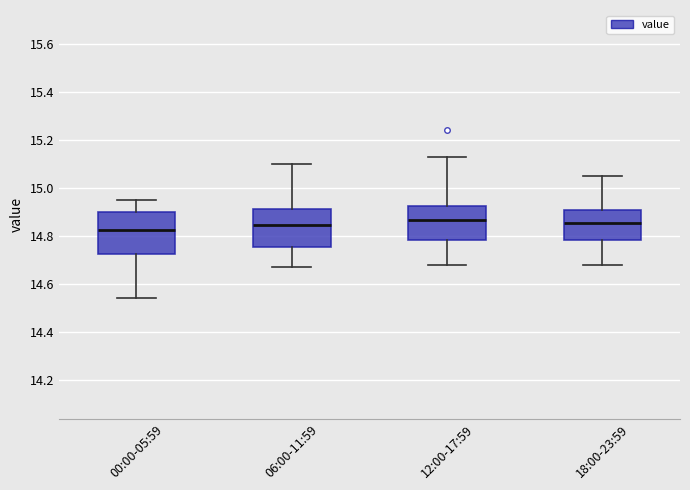

Reading left to right, transcribe this box plot: for each box, give where its median line is, the range the box spans, and where its two whiskers end, as read against the y-axis. The values are not printed on the chart, so give them approximately, as read against the axis.

00:00-05:59: median 14.82, box 14.72 to 14.90, whiskers 14.54 to 14.96
06:00-11:59: median 14.84, box 14.76 to 14.92, whiskers 14.68 to 15.10
12:00-17:59: median 14.86, box 14.78 to 14.92, whiskers 14.68 to 15.14
18:00-23:59: median 14.86, box 14.78 to 14.90, whiskers 14.68 to 15.06